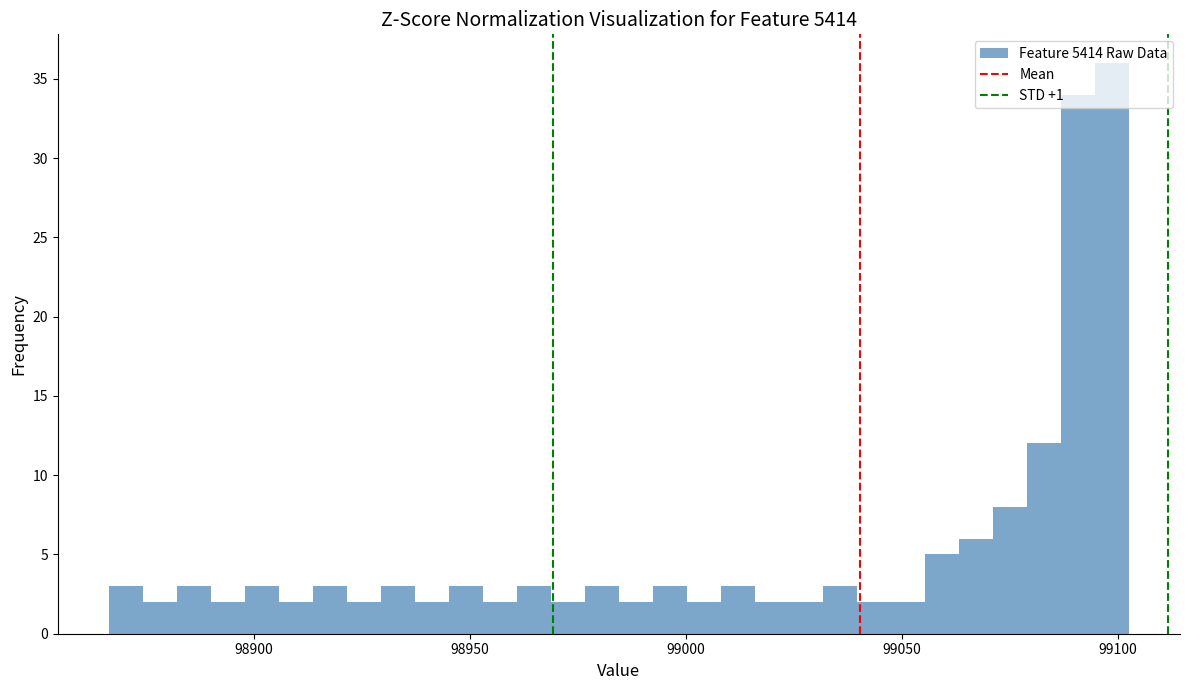

Read against the x-axis, roughly where is the centre of the tallest bar?

99100